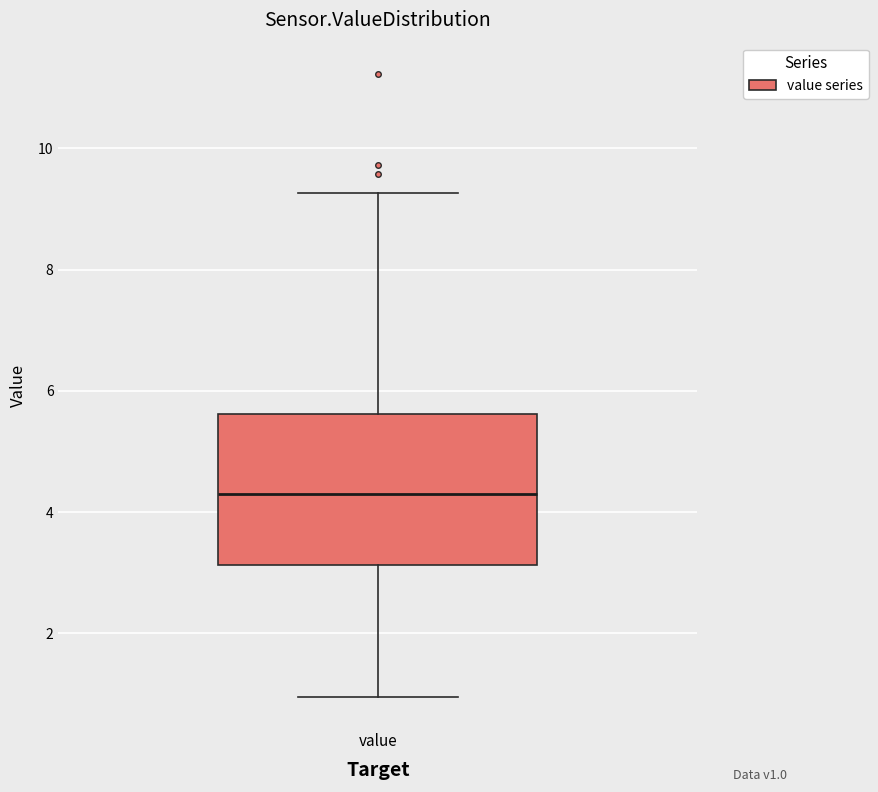

Read this box plot against the y-axis: the position of the median line, the range covered by the box, and the ends of both whiskers. The values are not printed on the chart, so give them approximately, as read against the axis.

median 4.2, box 3.2 to 5.6, whiskers 1.0 to 9.2